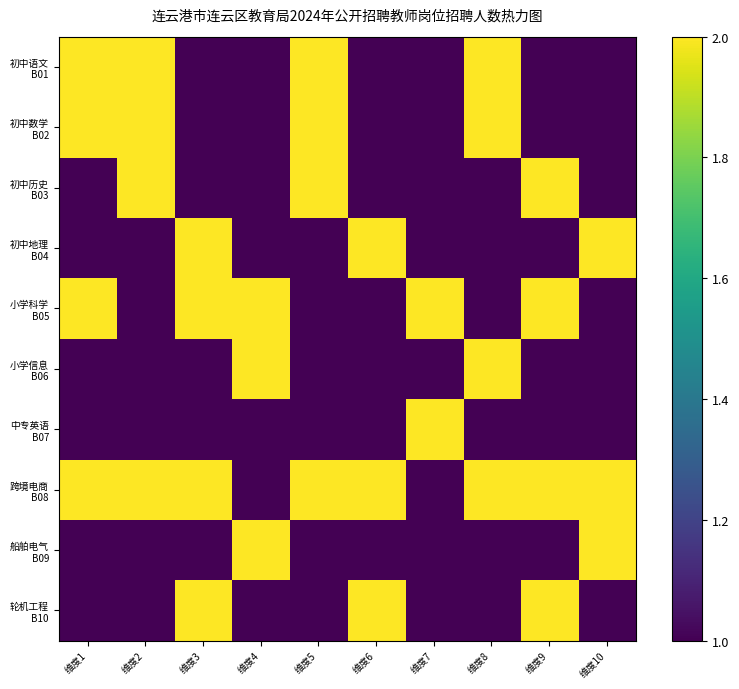

Between 维度7 and 维度2, which is larger?

维度2